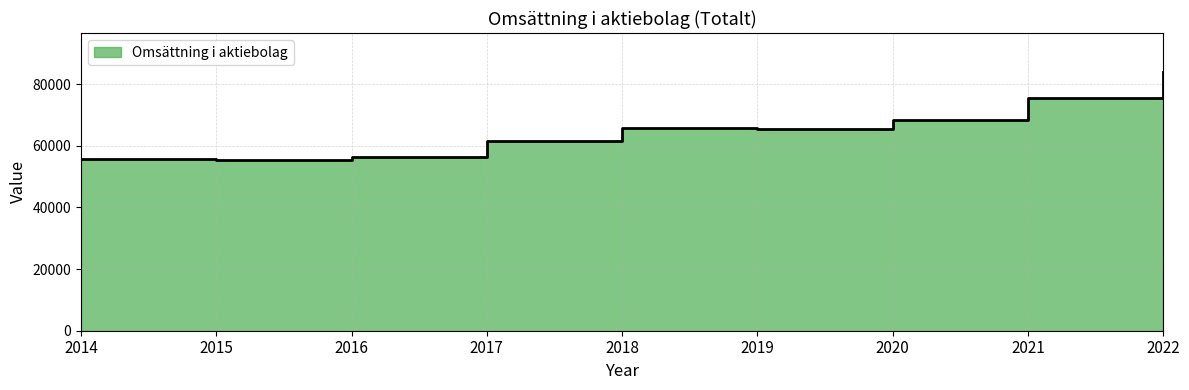

At which label does the data first exceed 65530?

2018